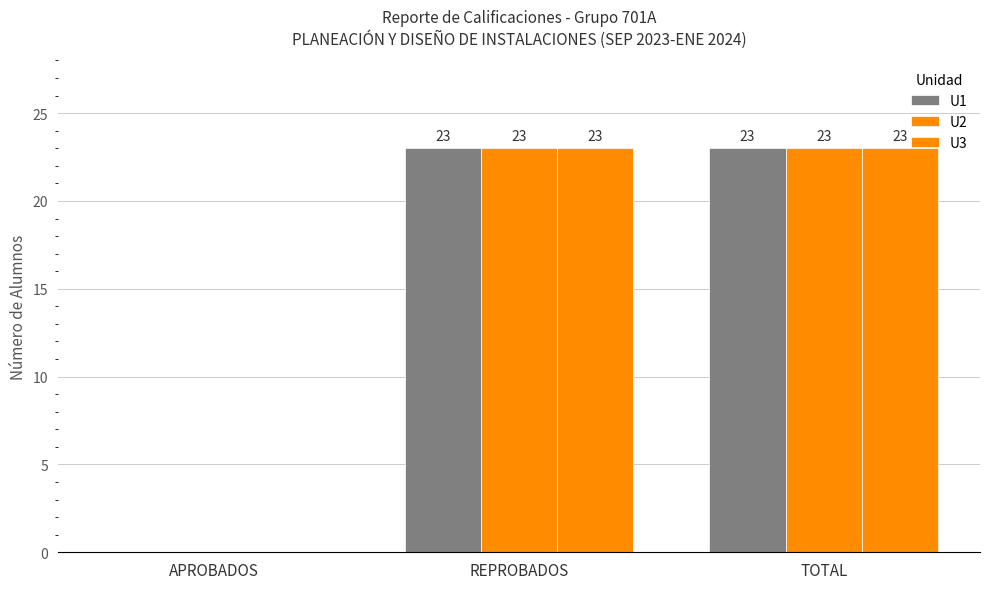

Rank the series at REPROBADOS from highest to lowest value.

U1, U2, U3